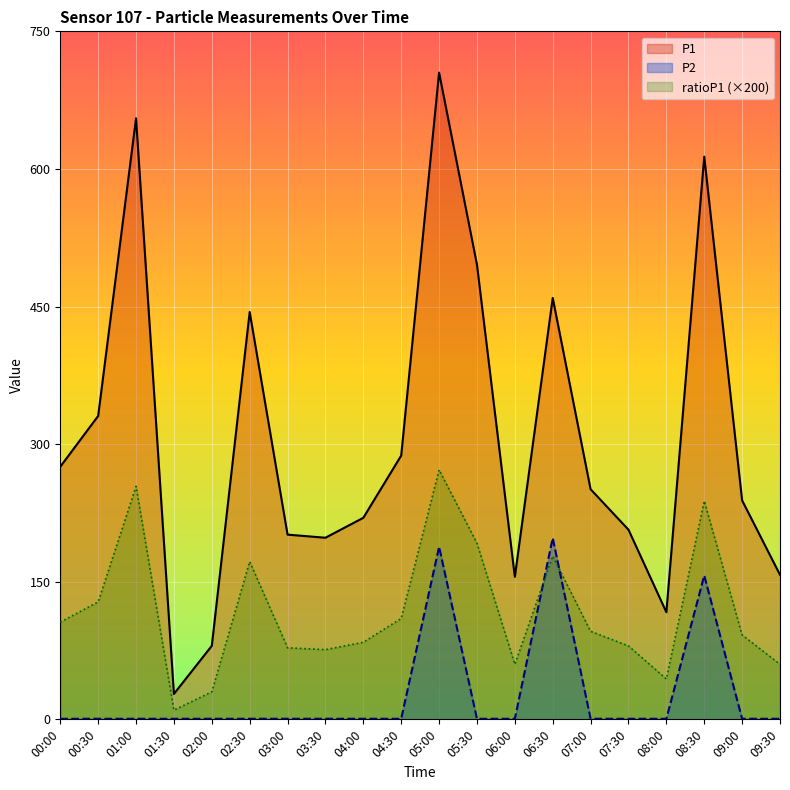

What are all the series names shown in the legend?

P1, P2, ratioP1 (×200)